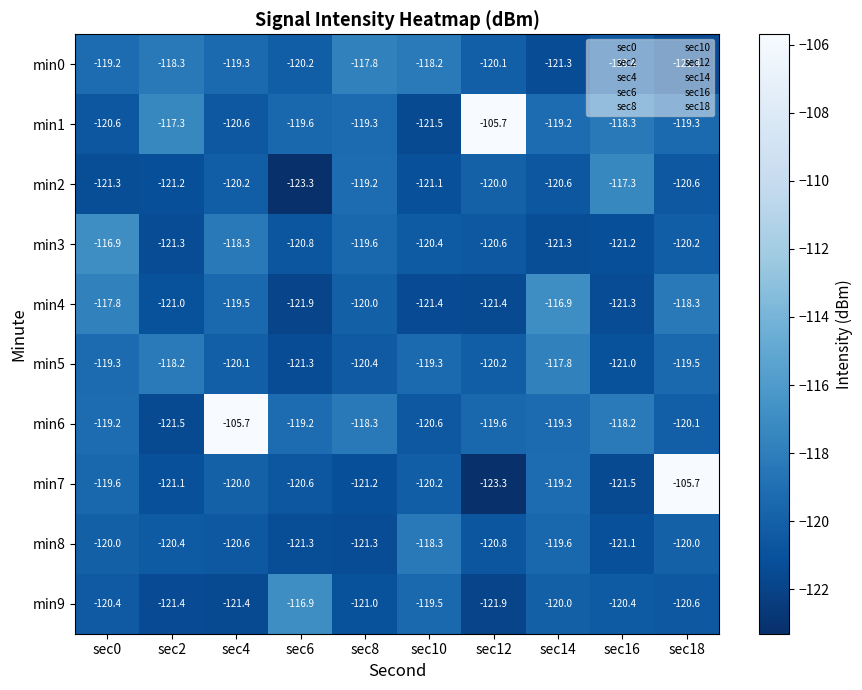

Which series has the widest spread of values?

min7